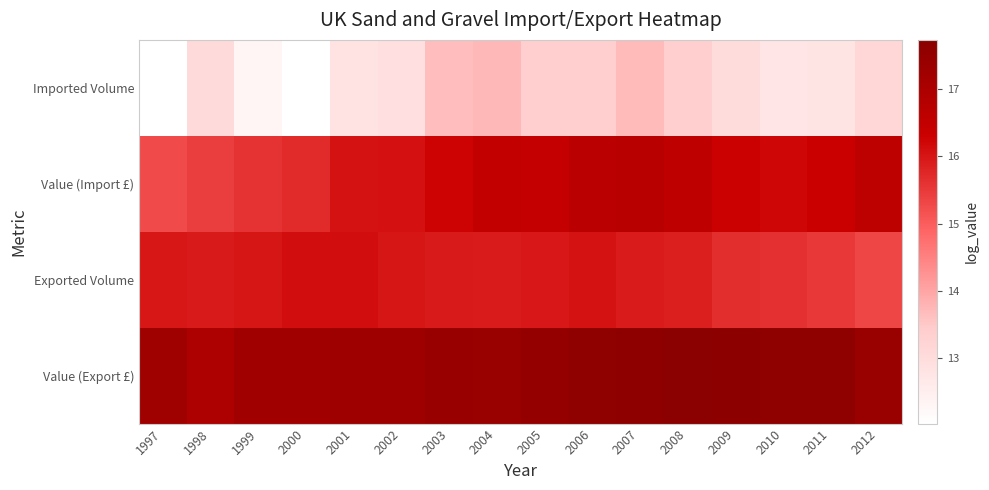

At which category does the chart reach its minimum across all series?

2000